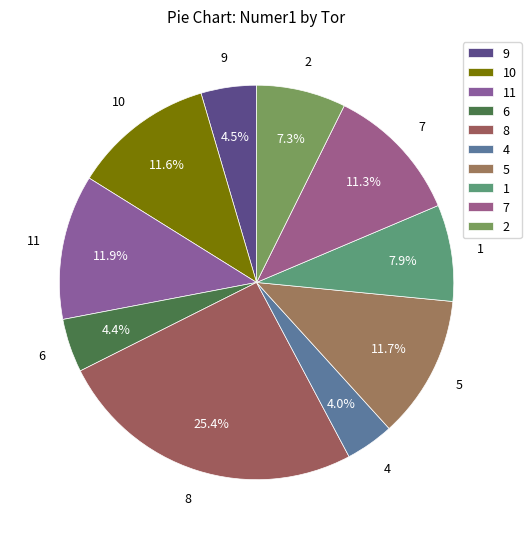

Is there any slice that represents more than half of the pie?

No